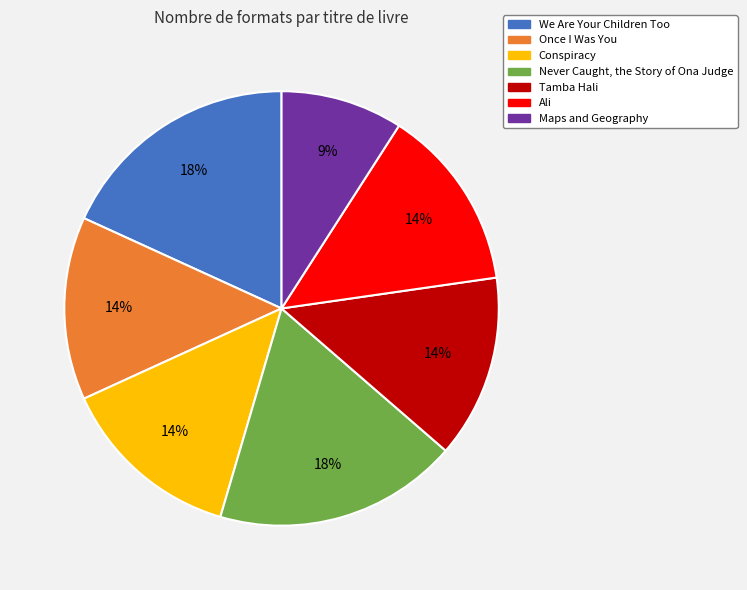

To the nearest percent, what is the difference between the largest and smallest slice percentages?

9%